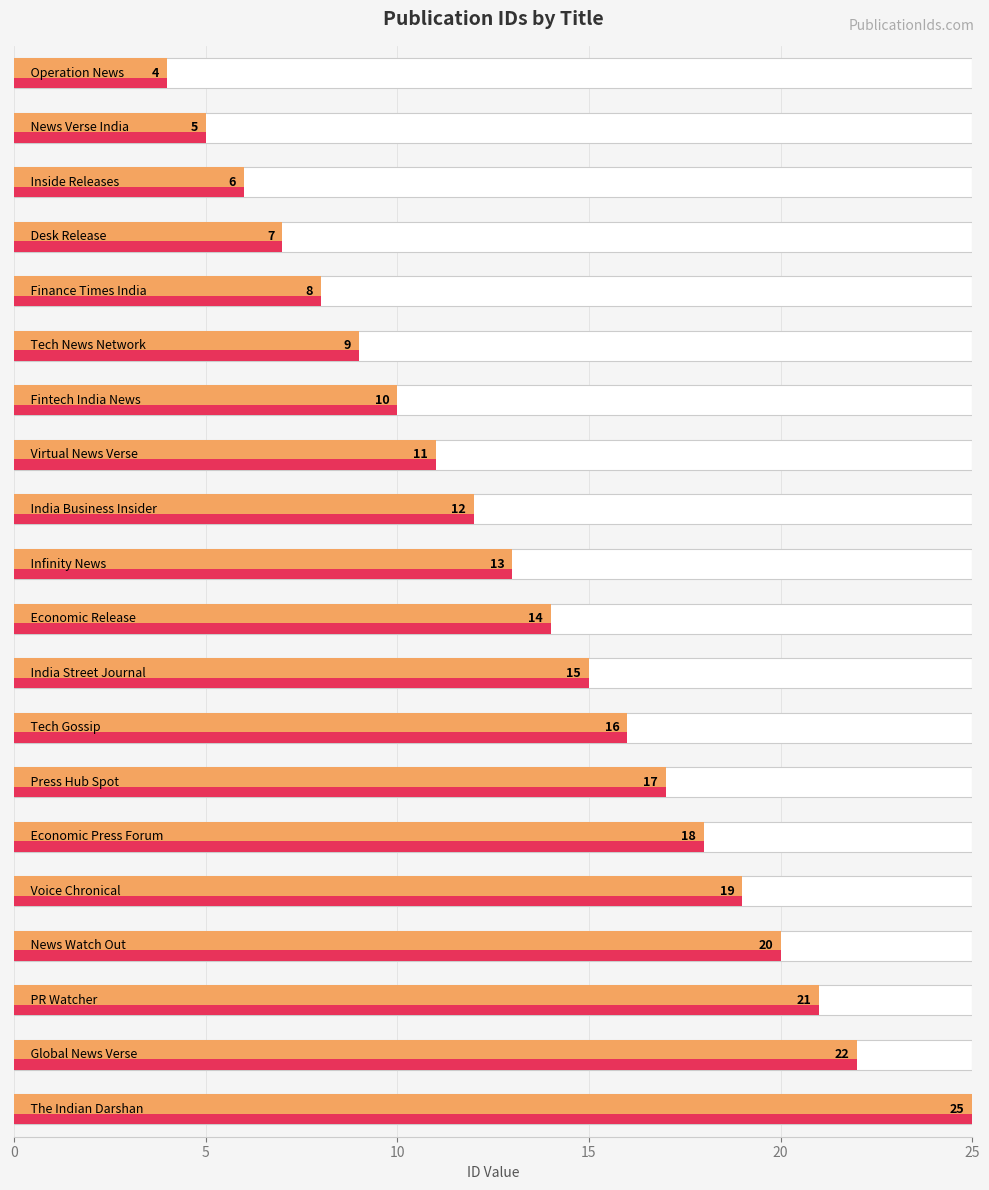

Read the value at 13, to the nearest 5.

15